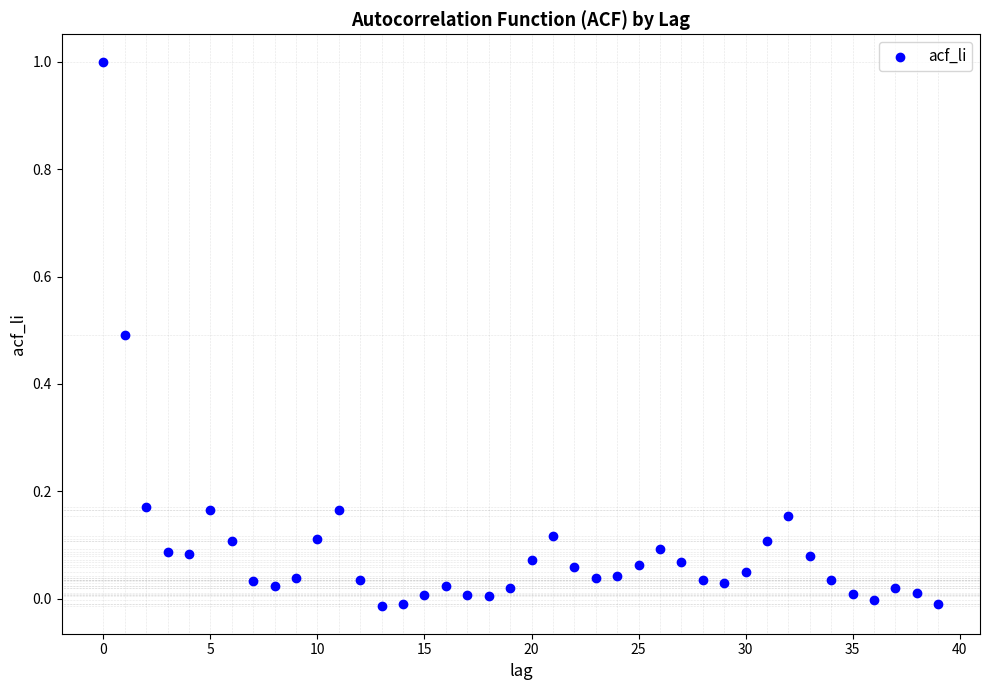

How many data points are displayed?

40